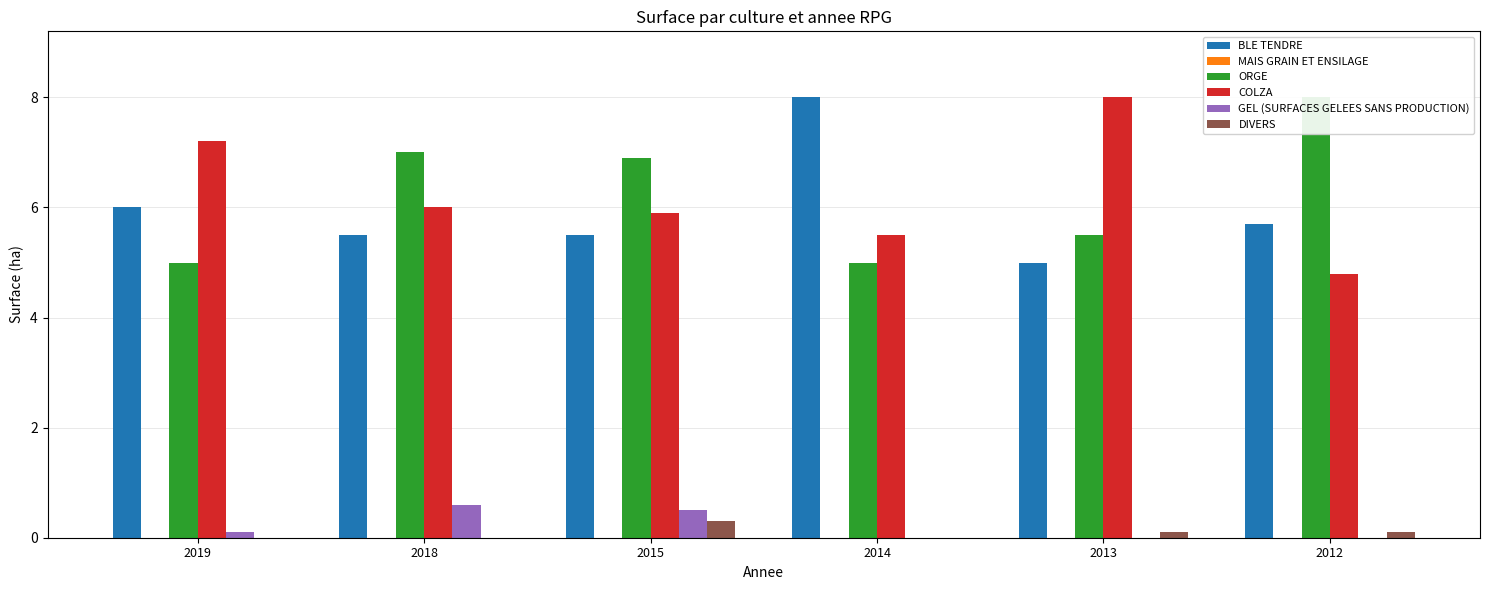

At how many categories does at least one series exceed 1?

6